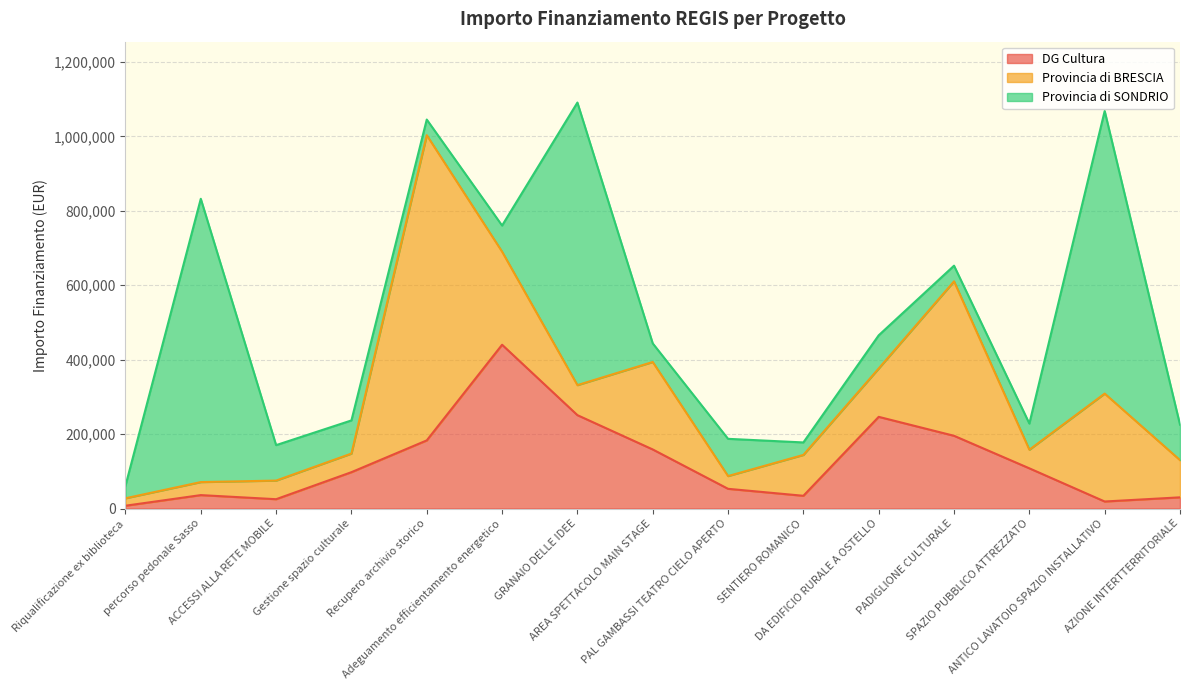

Reading right to left, list all the values displayed in this chart.

DG Cultura: AZIONE INTERTTERRITORIALE=30000.7	ANTICO LAVATOIO SPAZIO INSTALLATIVO=18806.2	SPAZIO PUBBLICO ATTREZZATO=107946.2	PADIGLIONE CULTURALE=195358.1	DA EDIFICIO RURALE A OSTELLO=246266.2	SENTIERO ROMANICO=34166.2	PAL GAMBASSI TEATRO CIELO APERTO=52916.2	AREA SPETTACOLO MAIN STAGE=158646.2	GRANAIO DELLE IDEE=250826.2	Adeguamento efficientamento energetico=440000.0	Recupero archivio storico=183000.0	Gestione spazio culturale=97600.0	ACCESSI ALLA RETE MOBILE=25000.0	percorso pedonale Sasso=36000.0	Riqualificazione ex biblioteca=7500.0
Provincia di BRESCIA: AZIONE INTERTTERRITORIALE=100000.0	ANTICO LAVATOIO SPAZIO INSTALLATIVO=290000.0	SPAZIO PUBBLICO ATTREZZATO=50000.0	PADIGLIONE CULTURALE=415000.0	DA EDIFICIO RURALE A OSTELLO=130000.0	SENTIERO ROMANICO=109800.0	PAL GAMBASSI TEATRO CIELO APERTO=34278.4	AREA SPETTACOLO MAIN STAGE=235000.0	GRANAIO DELLE IDEE=80691.1	Adeguamento efficientamento energetico=250000.0	Recupero archivio storico=820000.0	Gestione spazio culturale=50000.0	ACCESSI ALLA RETE MOBILE=50000.0	percorso pedonale Sasso=35000.0	Riqualificazione ex biblioteca=20000.0
Provincia di SONDRIO: AZIONE INTERTTERRITORIALE=95274.2	ANTICO LAVATOIO SPAZIO INSTALLATIVO=759161.0	SPAZIO PUBBLICO ATTREZZATO=70272.0	PADIGLIONE CULTURALE=42029.0	DA EDIFICIO RURALE A OSTELLO=89060.0	SENTIERO ROMANICO=33550.0	PAL GAMBASSI TEATRO CIELO APERTO=100000.0	AREA SPETTACOLO MAIN STAGE=50000.0	GRANAIO DELLE IDEE=759161.0	Adeguamento efficientamento energetico=70272.0	Recupero archivio storico=42029.0	Gestione spazio culturale=89060.0	ACCESSI ALLA RETE MOBILE=95274.2	percorso pedonale Sasso=761100.0	Riqualificazione ex biblioteca=33550.0